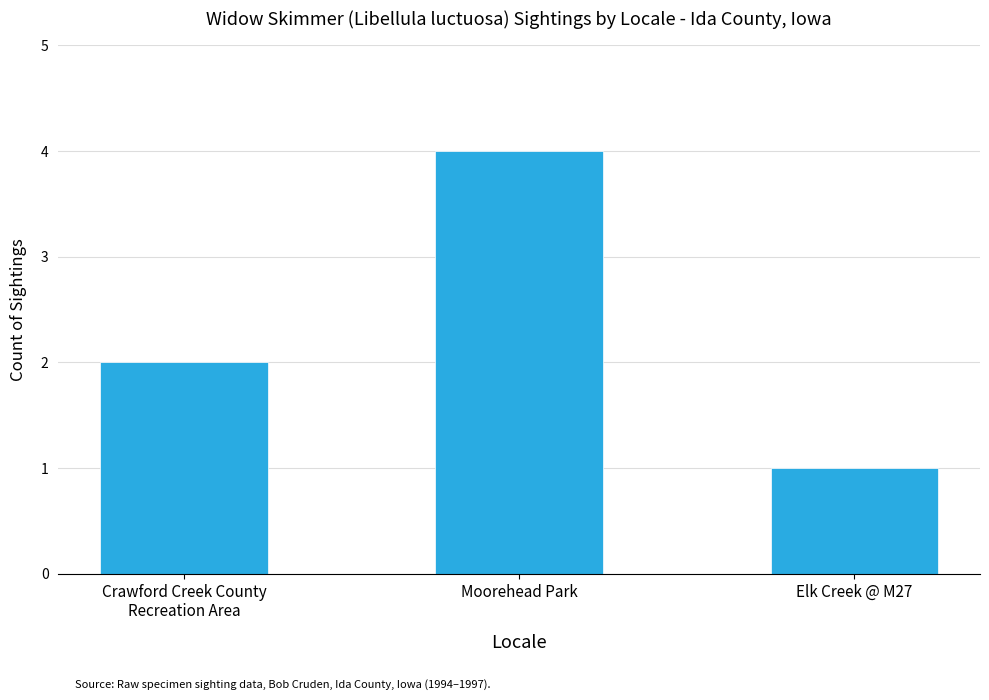

Count the values in the range 1 to 4.

3